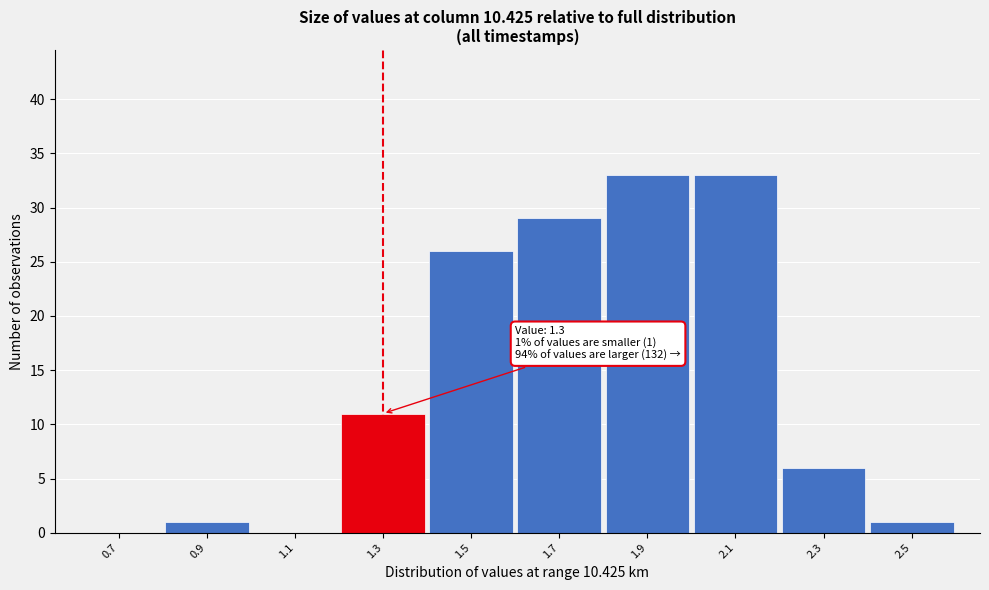

Reading left to right, list all the values displayed in this chart.

0.7=0	0.9=1	1.1=0	1.3=11	1.5=26	1.7=29	1.9=33	2.1=33	2.3=6	2.5=1